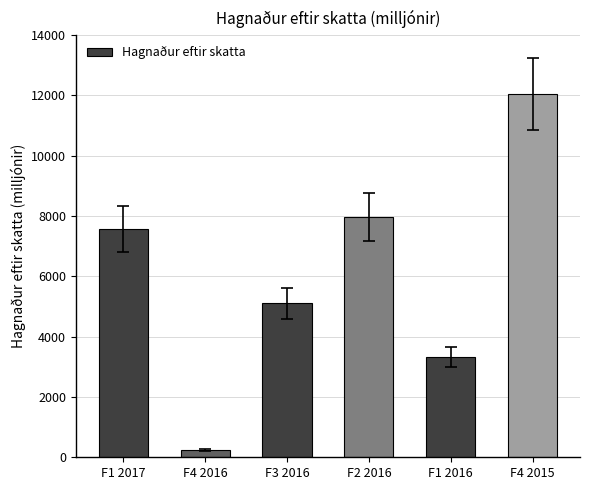

At which label is the value closest to 6145?

F3 2016